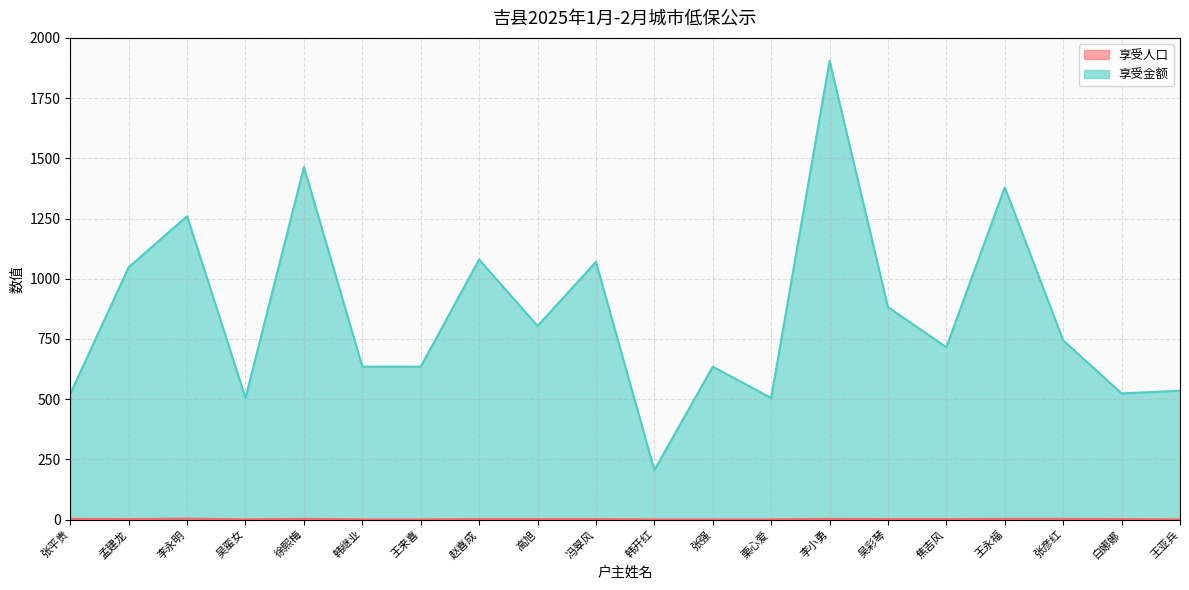

At which category is the sum across all series the highest?

李小勇